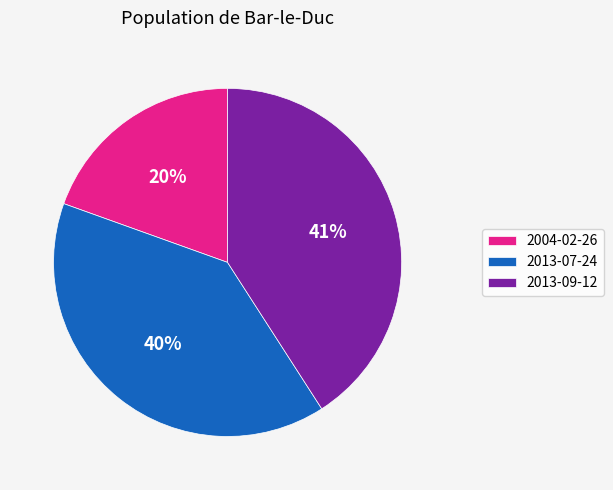

To the nearest percent, what portion does 2013-07-24 represent?

40%